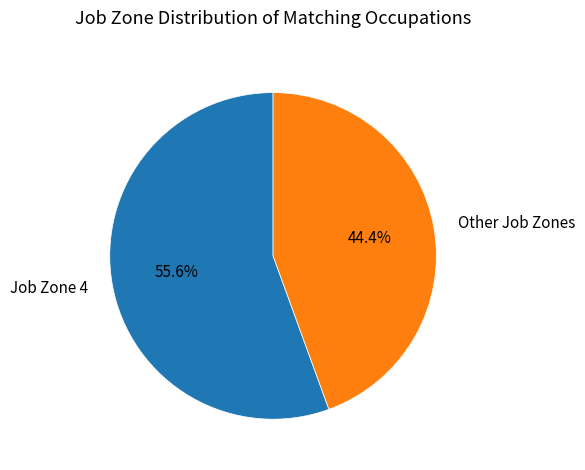

Is there any slice that represents more than half of the pie?

Yes